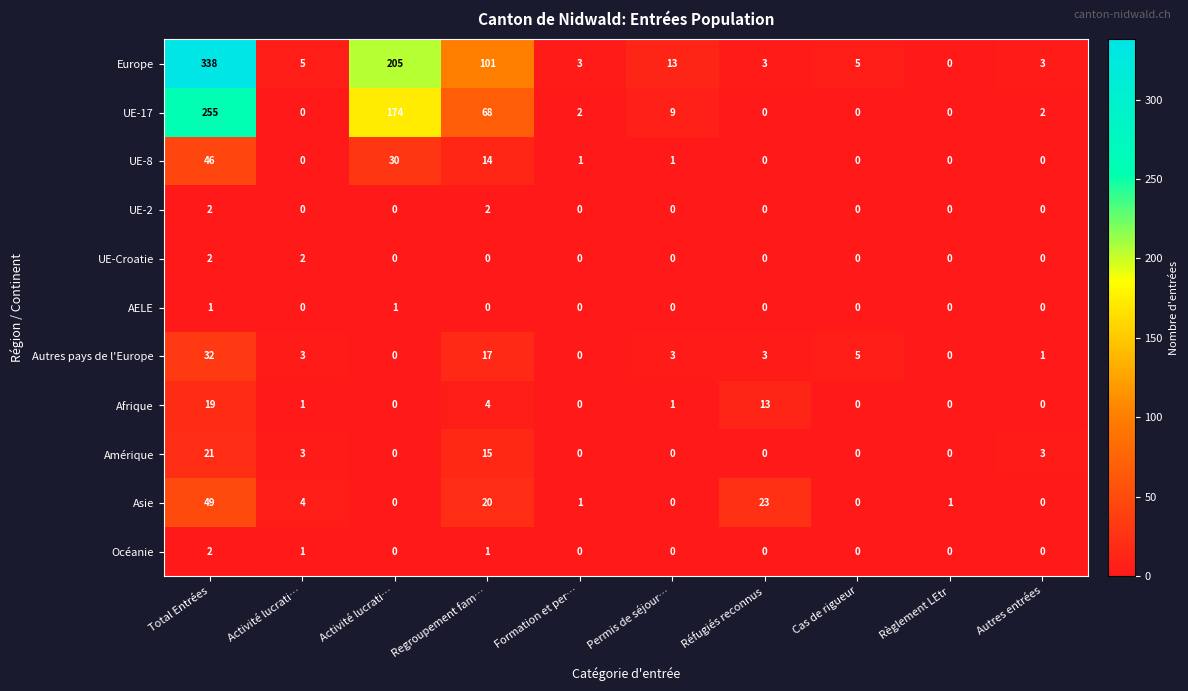

Is it true that UE-17 equals 73 at Total Entrées?

False